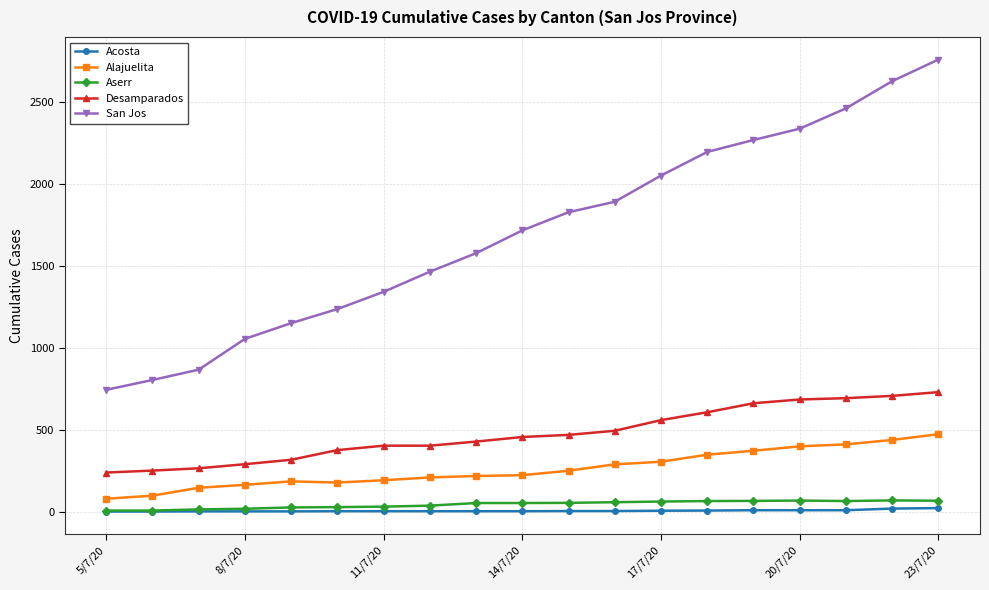

What is the greatest value displayed?

2759